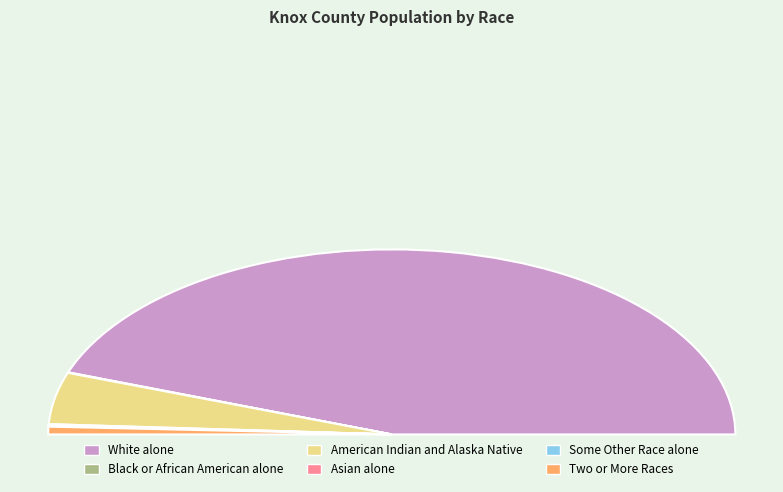

Which category has the biggest portion of the pie?

White alone